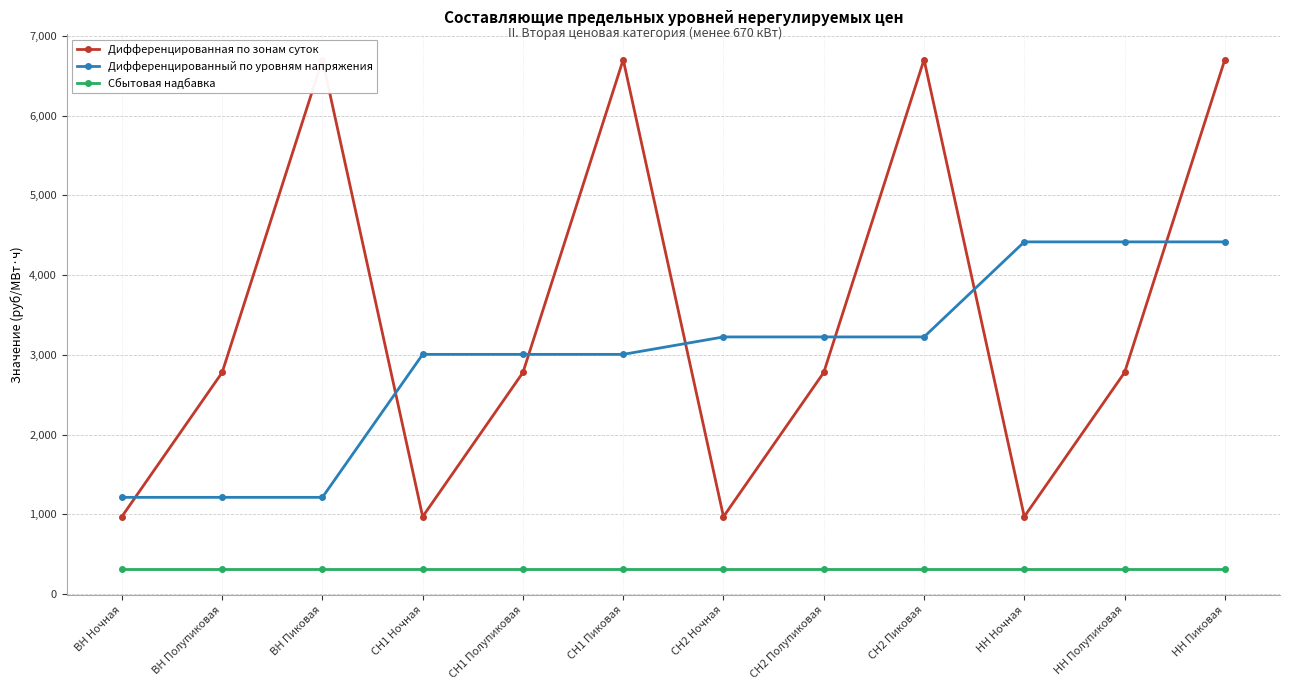

Does the chart have visible grid lines?

Yes